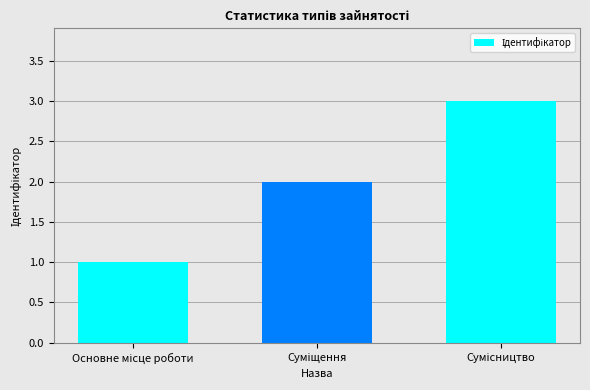

What is the maximum value shown in the chart?

3